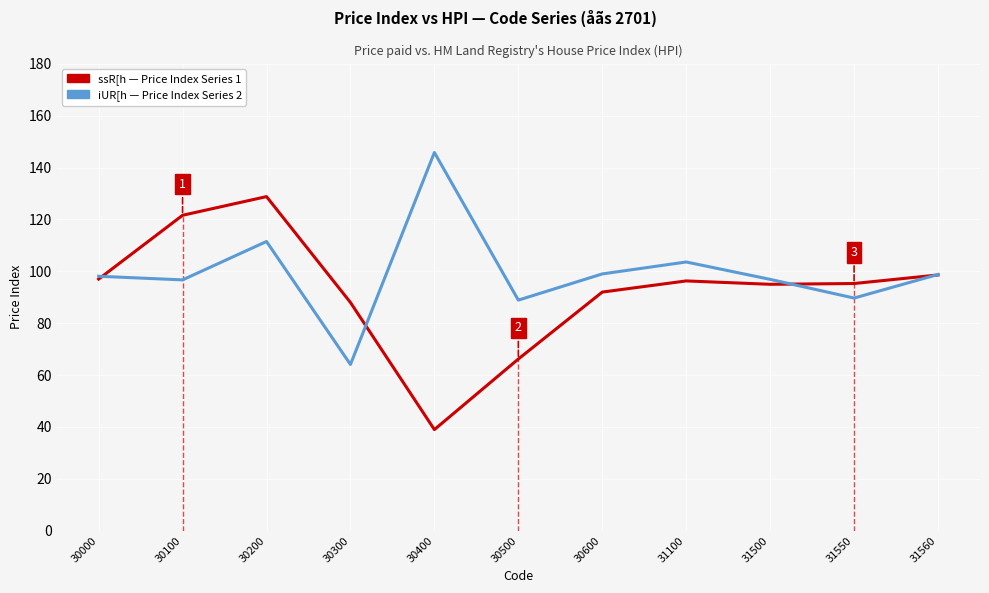

What is the greatest value displayed?

145.8